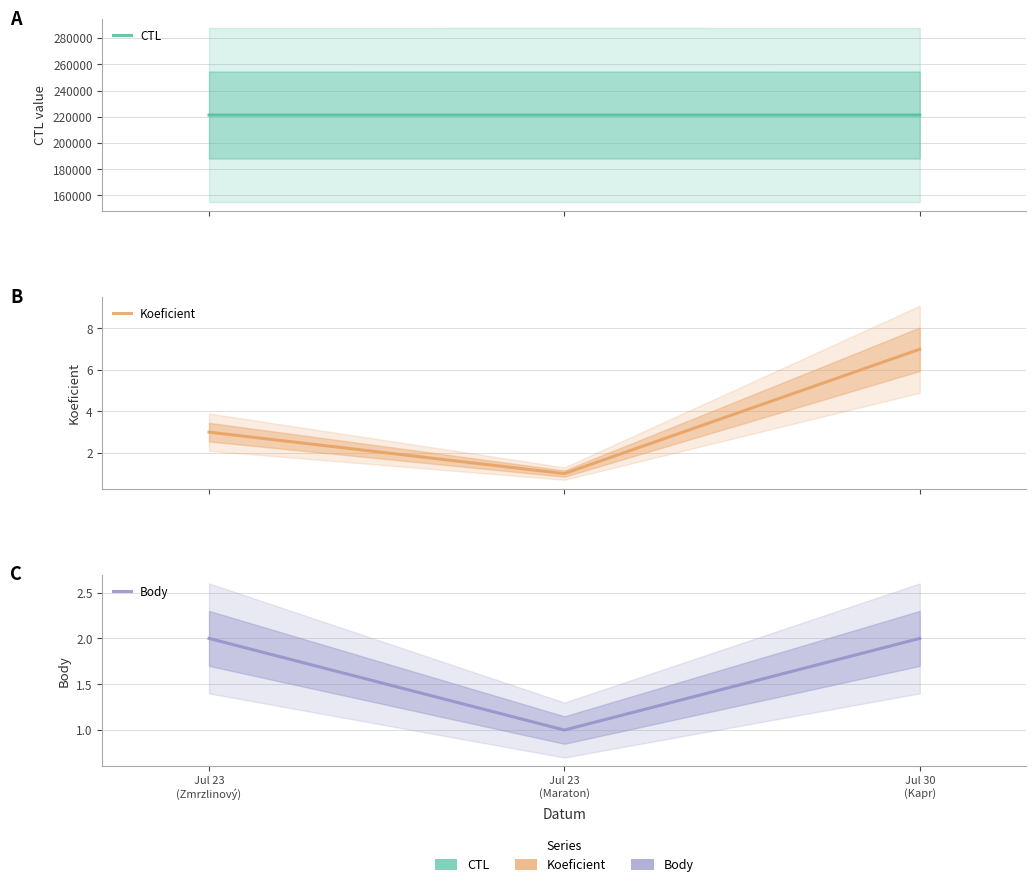

What is the label of the 1st point from the left?

Jul 23
(Zmrzlinový)